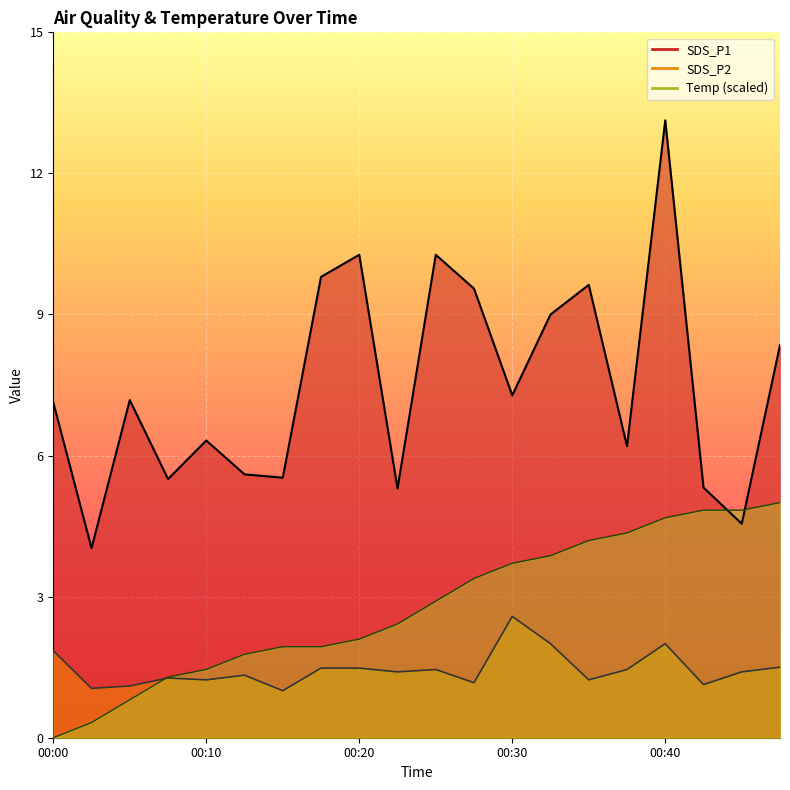

Reading left to right, list all the values displayed in this chart.

SDS_P1: 00:00=7.1	00:03=4.0	00:05=7.2	00:08=5.5	00:10=6.3	00:12=5.6	00:15=5.5	00:17=9.8	00:20=10.3	00:22=5.3	00:25=10.3	00:27=9.6	00:30=7.3	00:32=9.0	00:35=9.6	00:37=6.2	00:40=13.1	00:42=5.3	00:44=4.5	00:47=8.3
SDS_P2: 00:00=1.9	00:03=1.1	00:05=1.1	00:08=1.3	00:10=1.2	00:12=1.3	00:15=1.0	00:17=1.5	00:20=1.5	00:22=1.4	00:25=1.4	00:27=1.2	00:30=2.6	00:32=2.0	00:35=1.2	00:37=1.4	00:40=2.0	00:42=1.1	00:44=1.4	00:47=1.5
Temp: 00:00=0.0	00:03=0.3	00:05=0.8	00:08=1.3	00:10=1.5	00:12=1.8	00:15=1.9	00:17=1.9	00:20=2.1	00:22=2.4	00:25=2.9	00:27=3.4	00:30=3.7	00:32=3.9	00:35=4.2	00:37=4.4	00:40=4.7	00:42=4.8	00:44=4.8	00:47=5.0